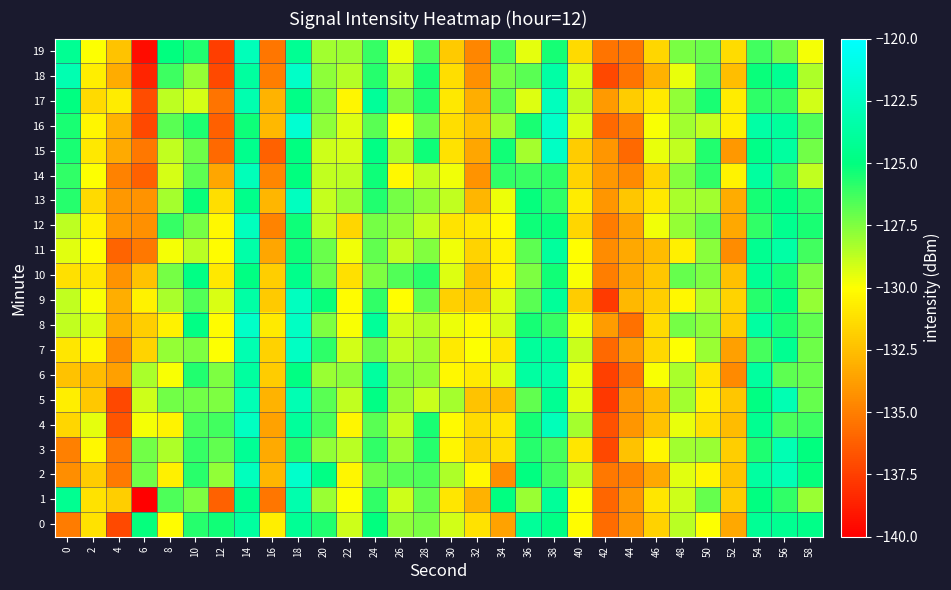

What is the difference between the highest and lowest values at 34?

9.4